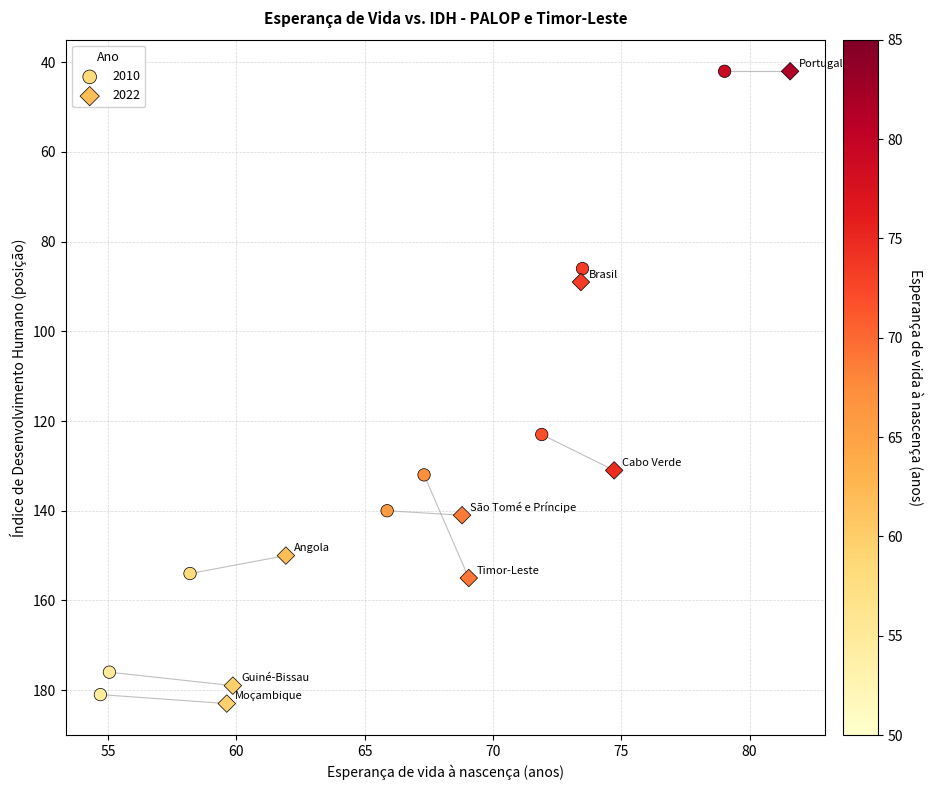

Which series has the largest Y range (max minus min)?

2022